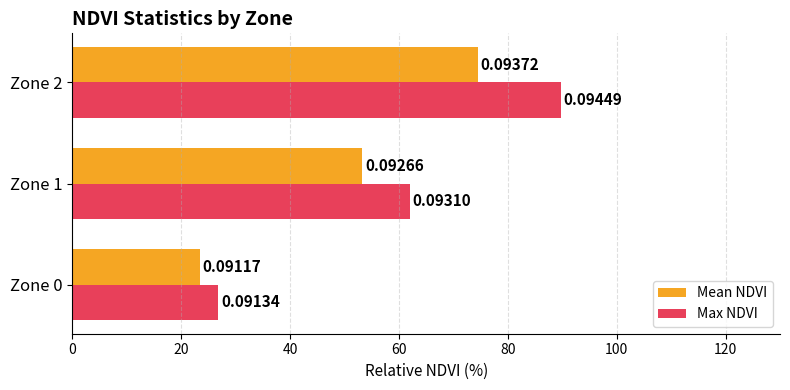

What are all the series names shown in the legend?

Mean NDVI, Max NDVI